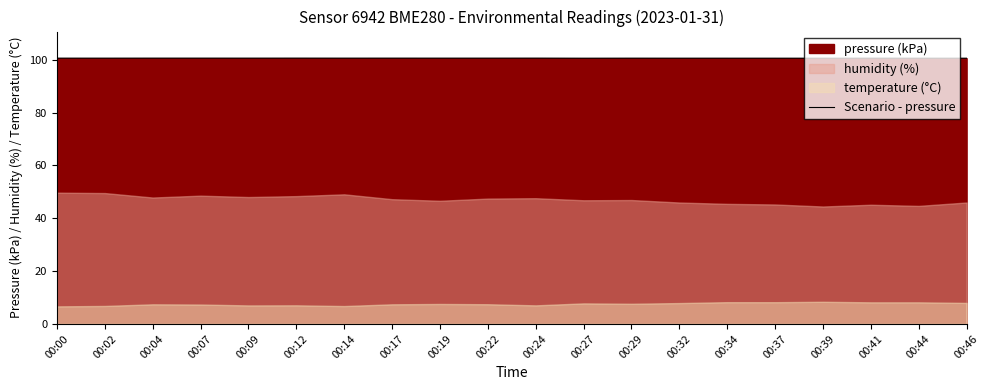

What is the sum of the values at 00:39 and 00:04?

201.2